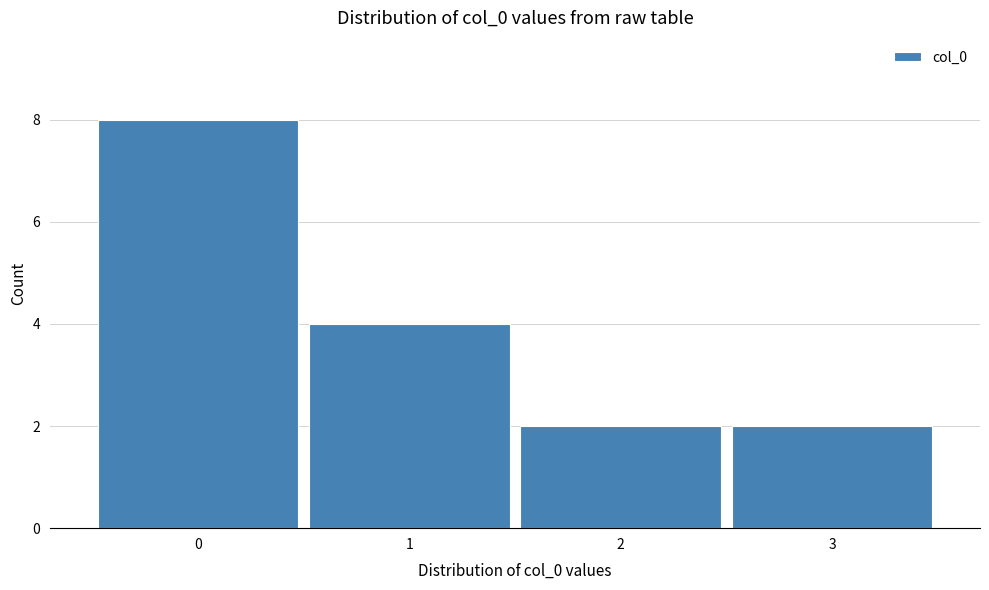

Reading right to left, what are all the values shown in this chart?

2	2	4	8